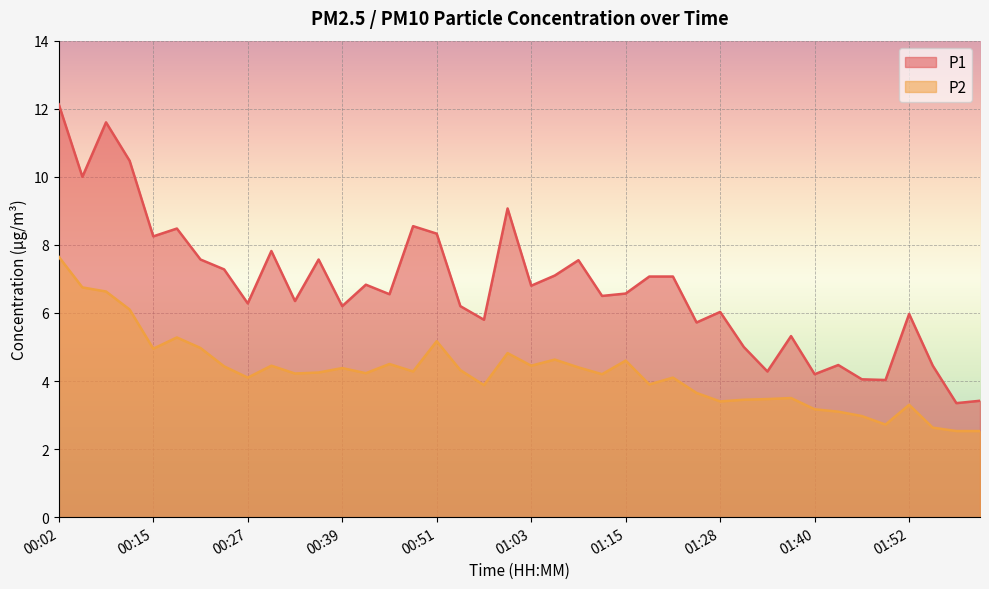

Rank the series by their average value, from lowest to highest.

P2, P1